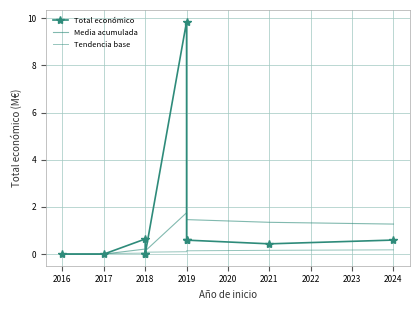

The Total económico series shows 0.6 at 2024. True or false?

True